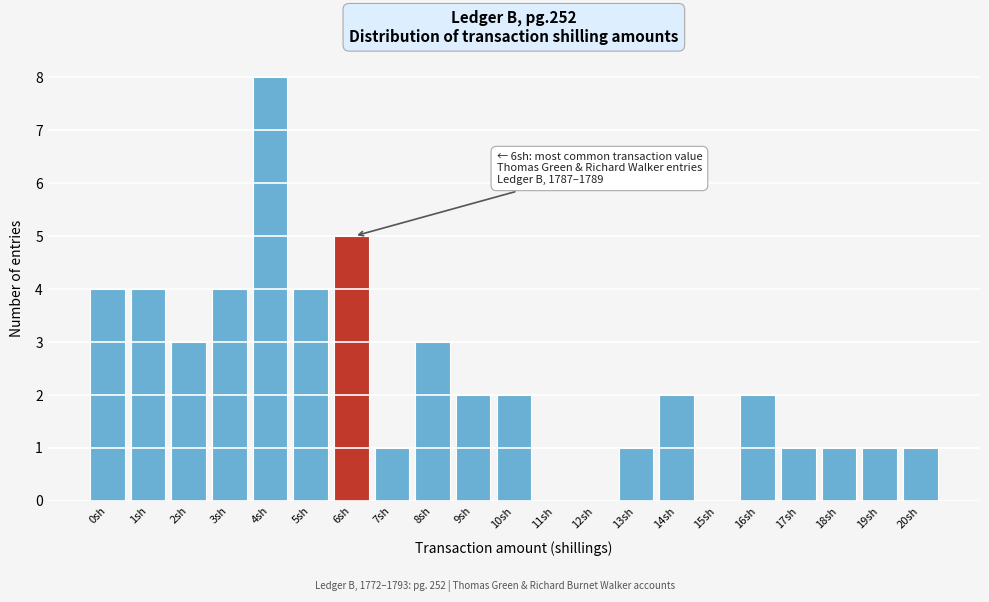

Reading left to right, extract all data points from this chart.

0sh=4	1sh=4	2sh=3	3sh=4	4sh=8	5sh=4	6sh=5	7sh=1	8sh=3	9sh=2	10sh=2	11sh=0	12sh=0	13sh=1	14sh=2	15sh=0	16sh=2	17sh=1	18sh=1	19sh=1	20sh=1